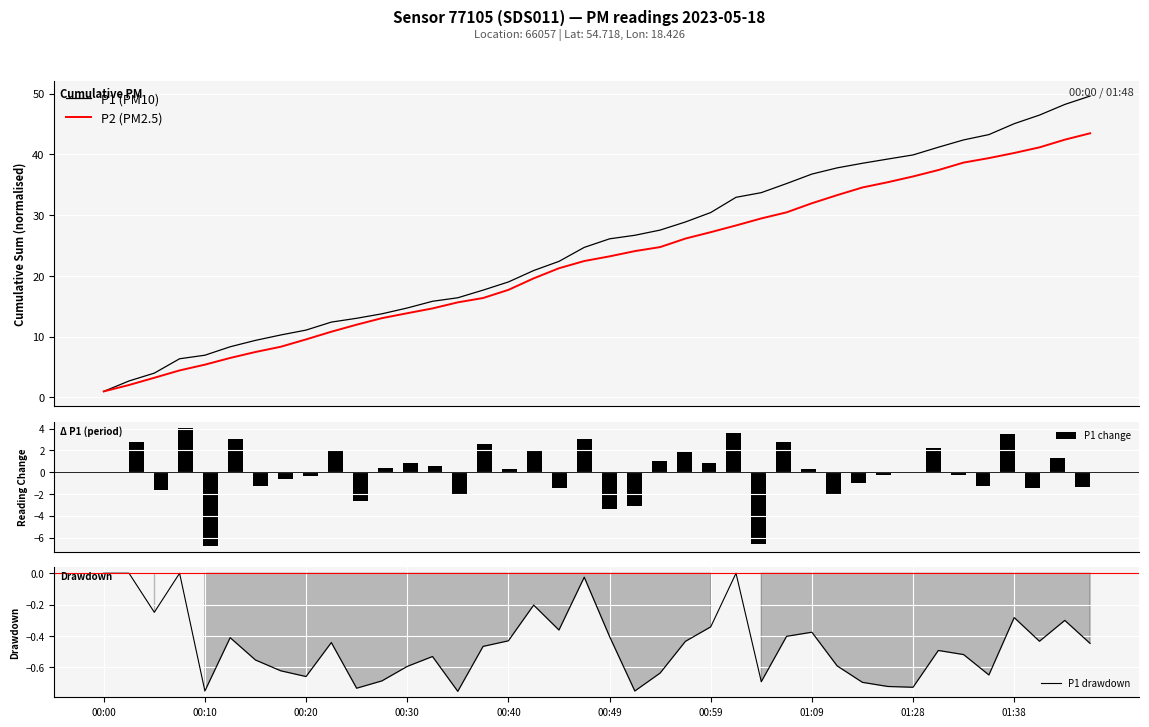

What is the highest value of the P1 (PM10) series?

49.6